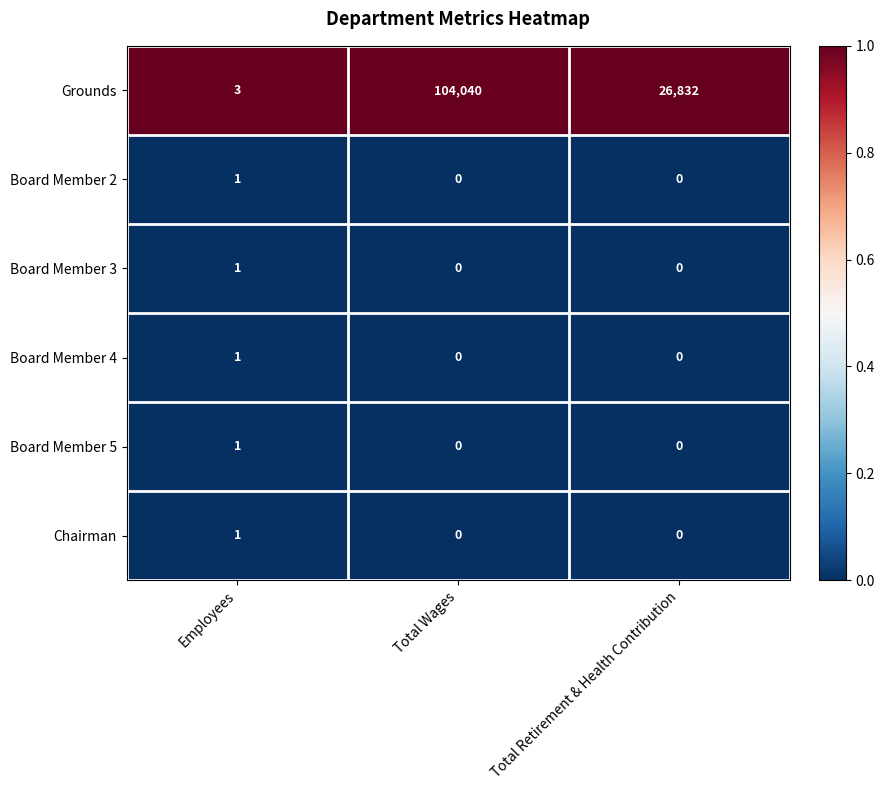

Reading left to right, list all the values displayed in this chart.

Grounds: 3	104040	26832
Board Member 2: 1	0	0
Board Member 3: 1	0	0
Board Member 4: 1	0	0
Board Member 5: 1	0	0
Chairman: 1	0	0